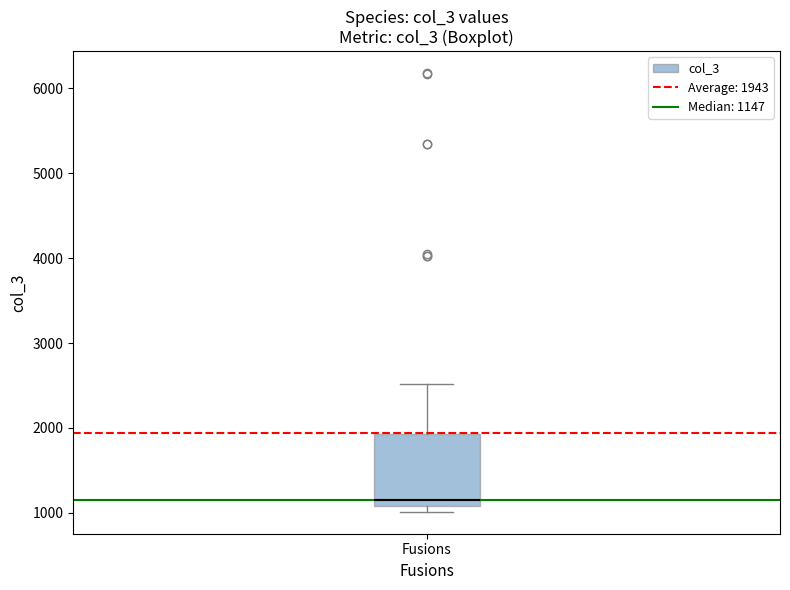

Transcribe this box plot: give where the median line is, the range the box spans, and where the two whiskers end, as read against the y-axis. The values are not printed on the chart, so give them approximately, as read against the axis.

median 1100 (just above the box's lower edge), box 1100 to 1900, whiskers 1000 to 2500